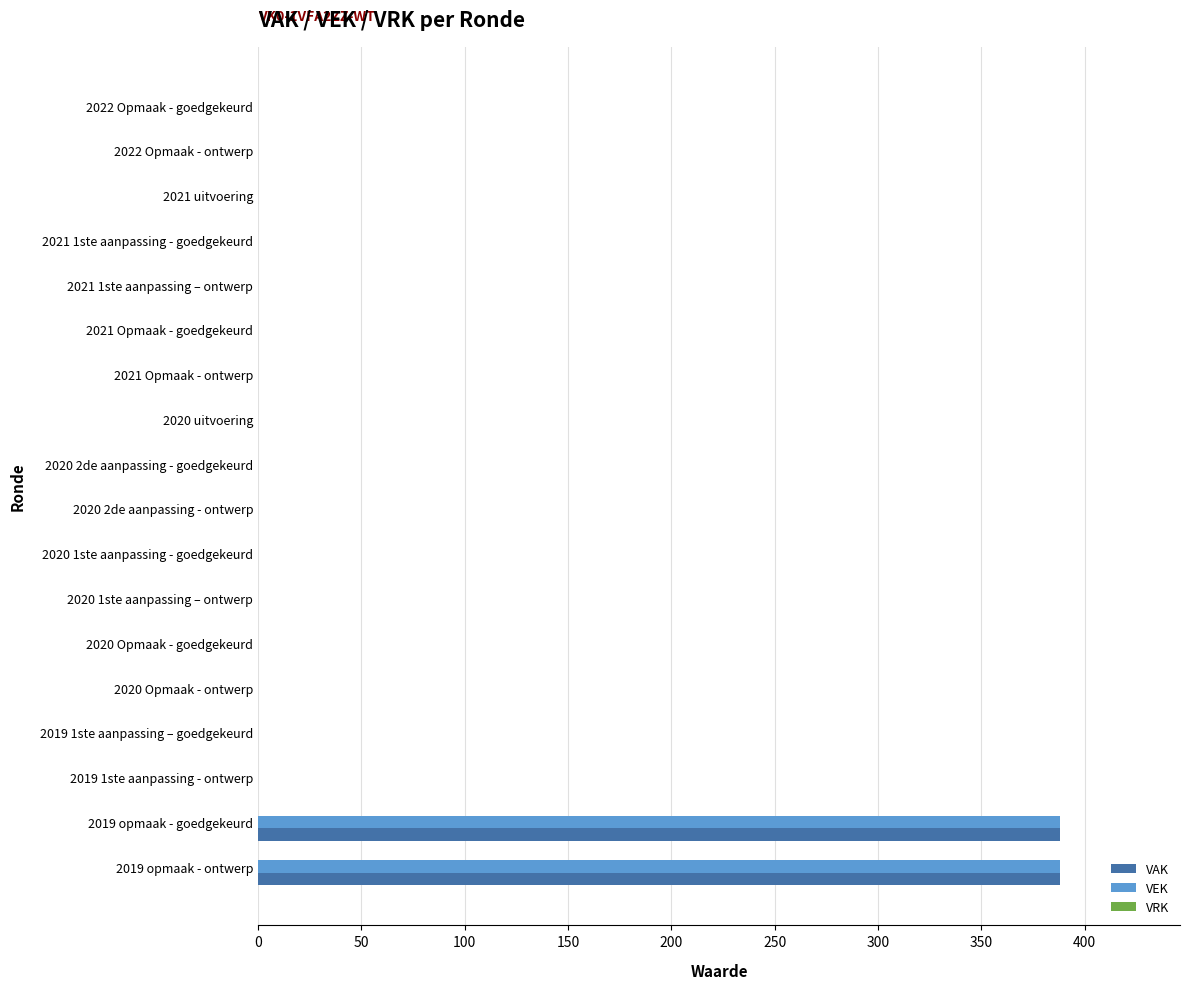

What is the maximum value shown in the chart?

388